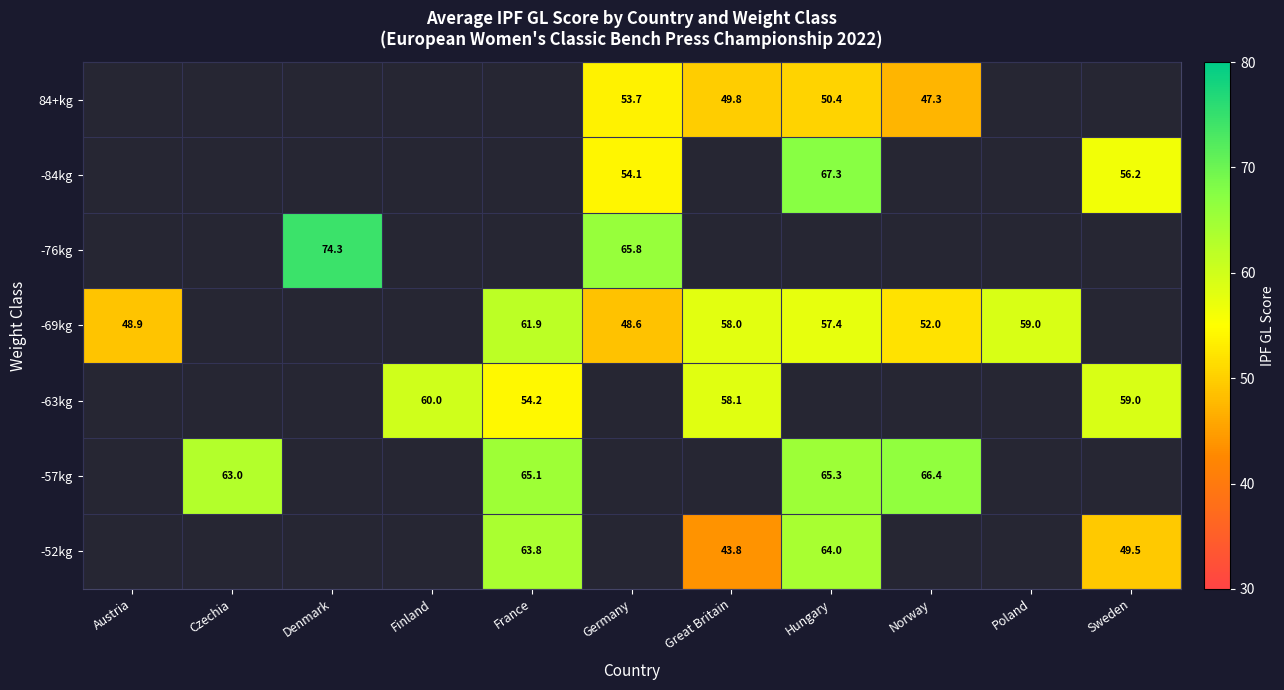

True or false: -57kg has a value of 98.2 at Czechia.

False